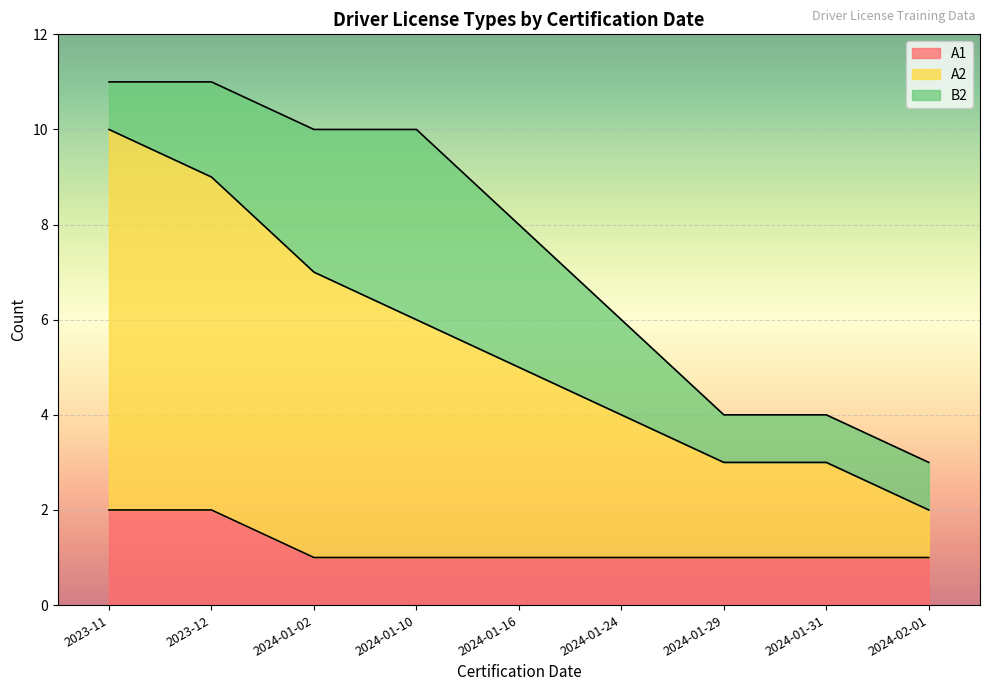

What is the total value across all series at 2023-11?

11